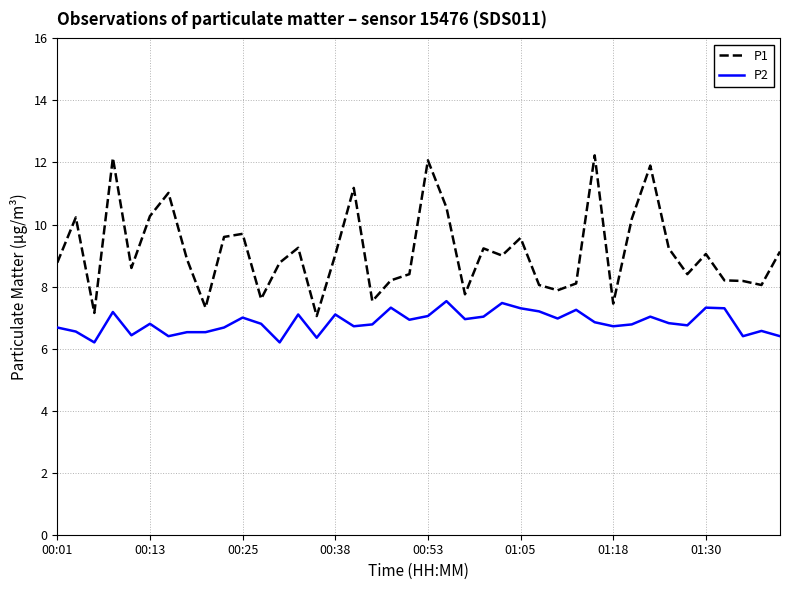

Rank the series by their maximum value, from lowest to highest.

P2, P1